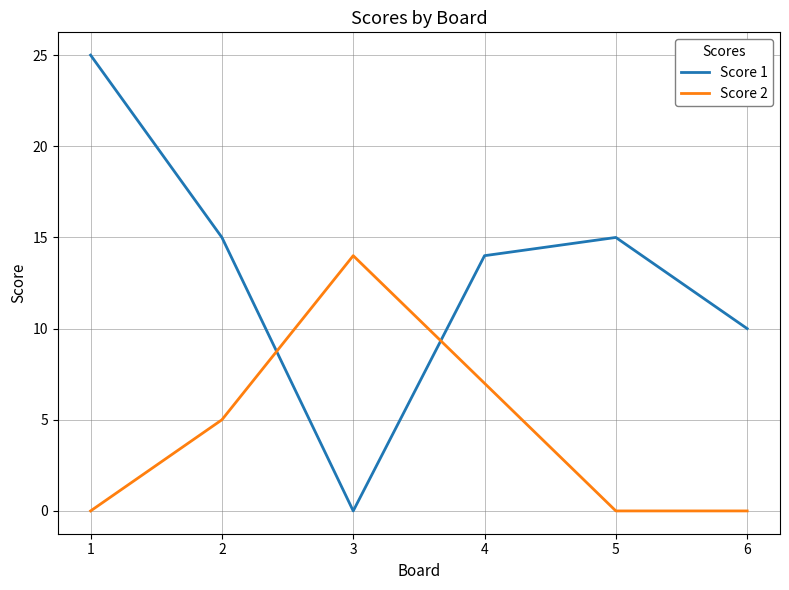

How many values in the Score 1 series are below 15?

3